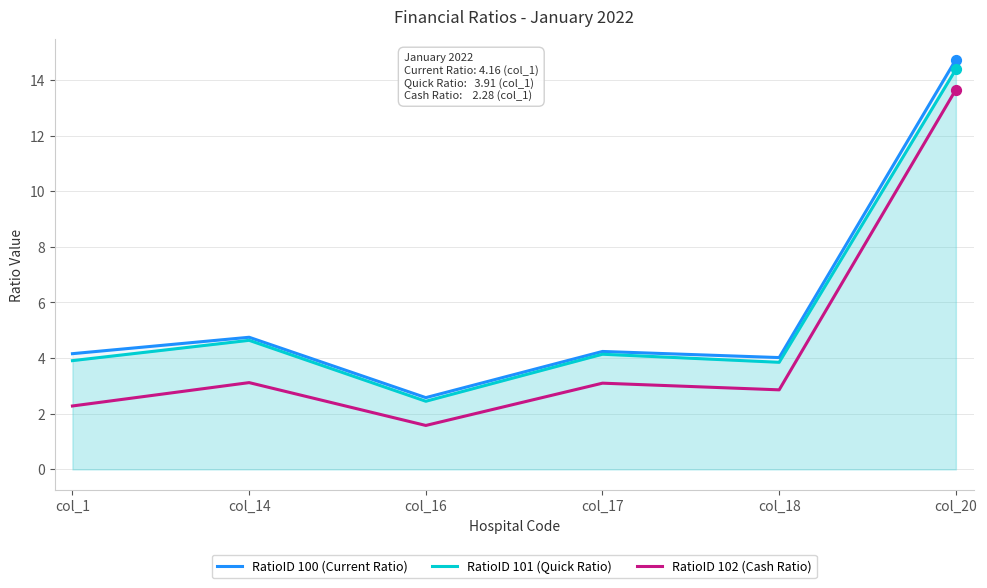

What are all the series names shown in the legend?

RatioID 100 (Current Ratio), RatioID 101 (Quick Ratio), RatioID 102 (Cash Ratio)